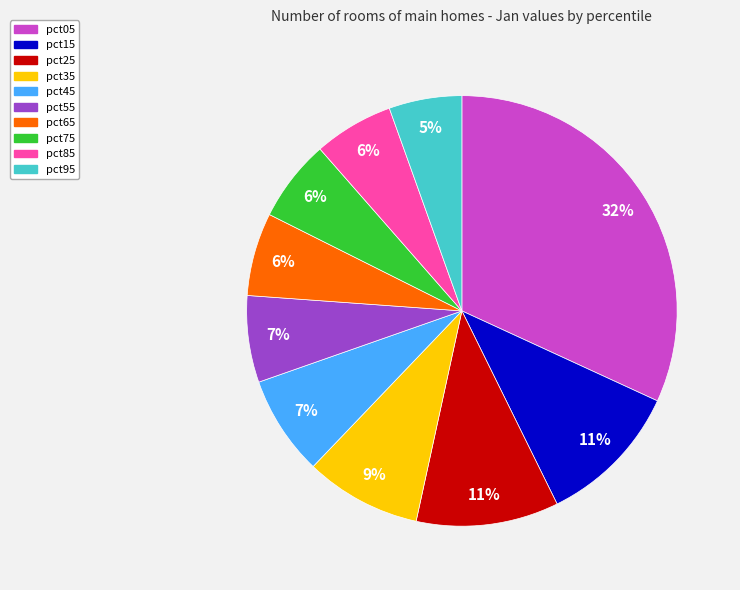

True or false: pct85 accounts for 6% of the total.

True